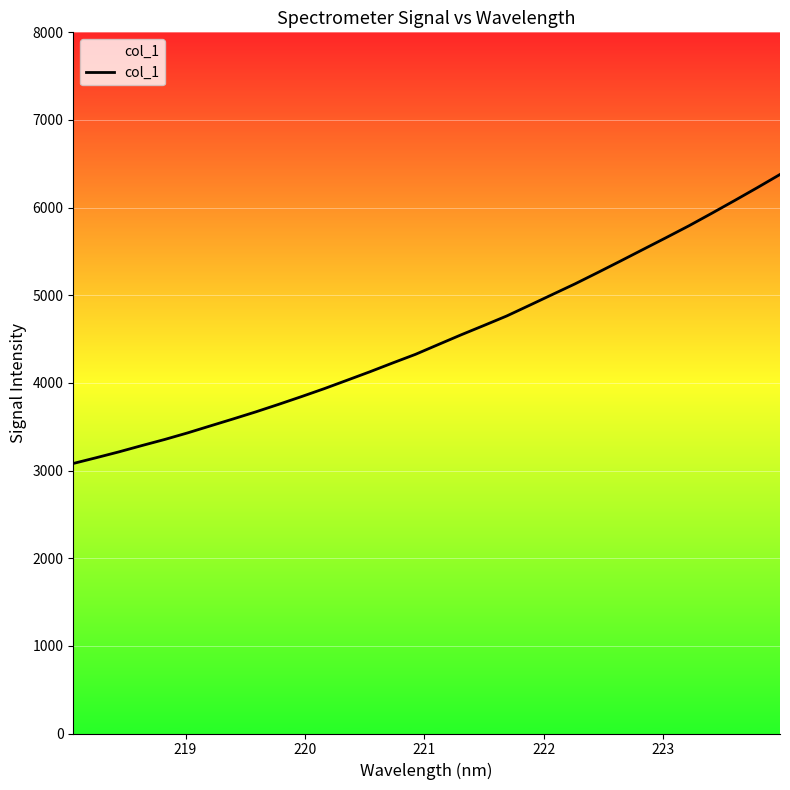

What is the sum of all values?

144195.2